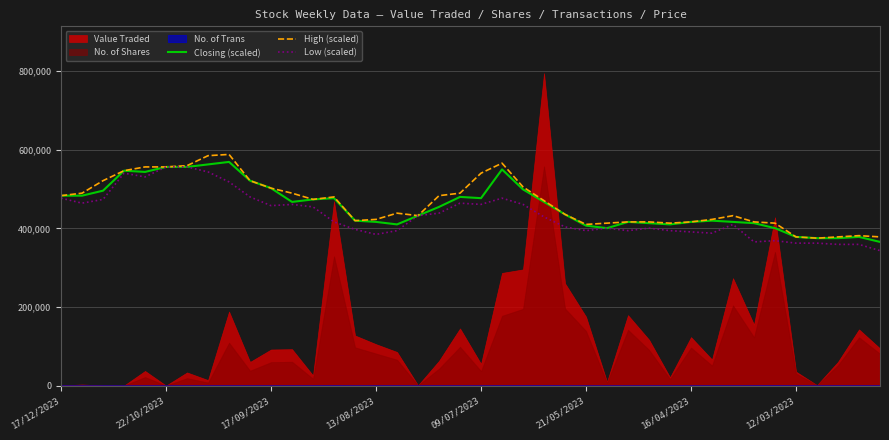

What is the difference between the second highest and minimum values in the Low (scaled) series?

213068.3